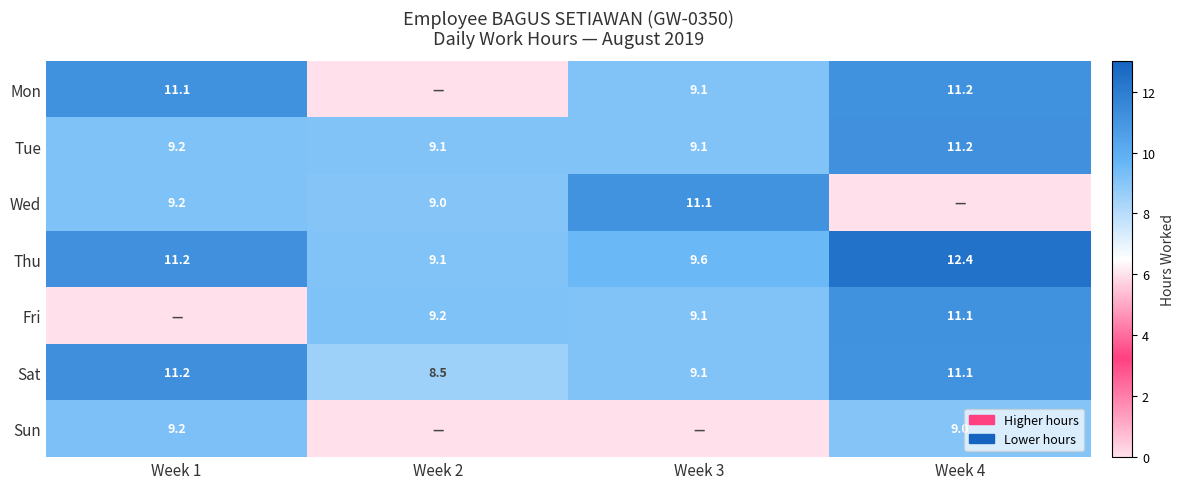

Between Week 2 and Week 4, which is larger?

Week 4